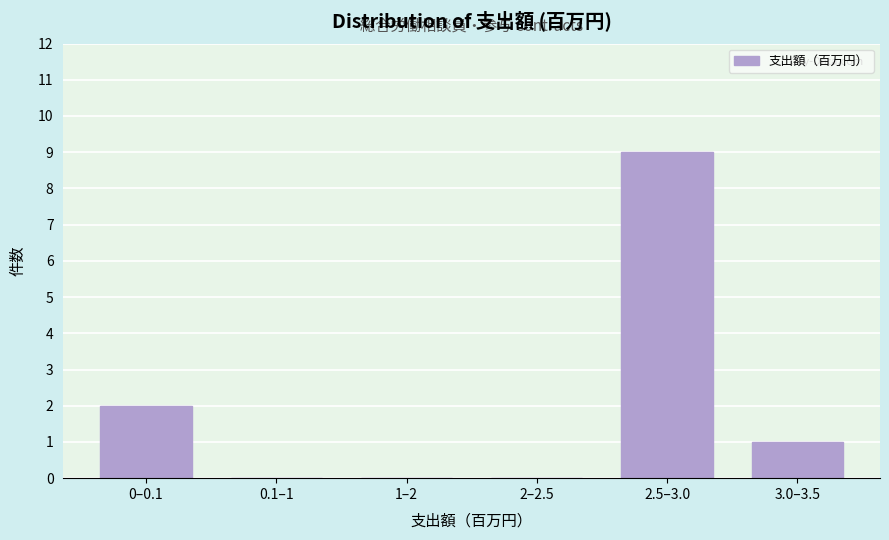

Reading left to right, what are all the values shown in this chart?

0–0.1=2	0.1–1=0	1–2=0	2–2.5=0	2.5–3.0=9	3.0–3.5=1